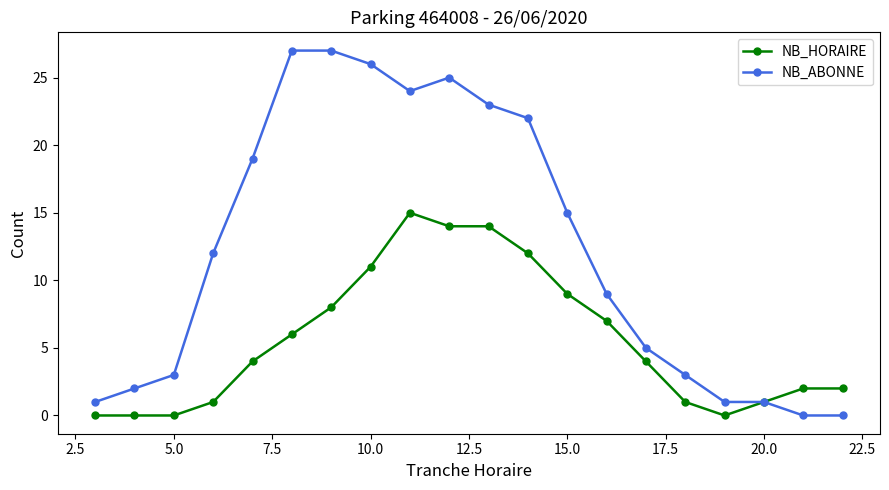

True or false: NB_ABONNE has more than 0 points higher than both neighbors.

True